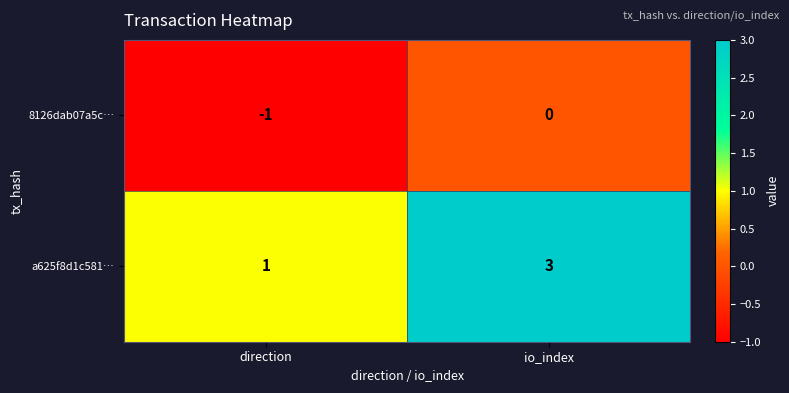

Which series changed the most between direction and io_index?

a625f8d1c581…